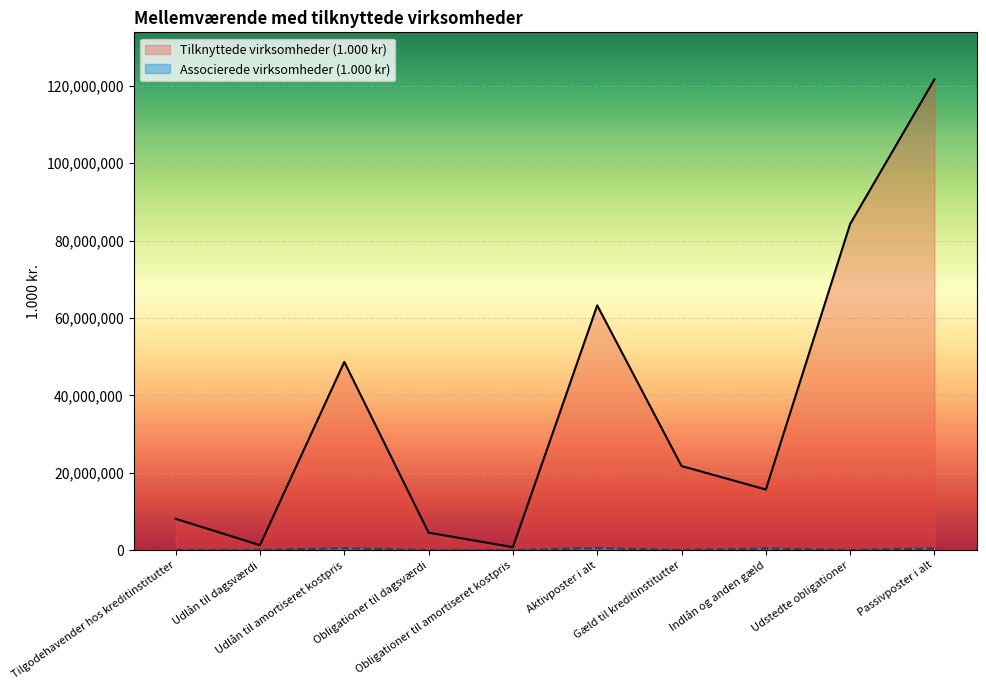

Reading left to right, transcribe all the data shown in this chart.

Tilknyttede virksomheder (1.000 kr): 8089809	1262660	48658824	4506214	750000	63267527	21732302	15659742	84292678	121684722
Associerede virksomheder (1.000 kr): 0	36215	476456	0	0	512671	0	413511	0	413511